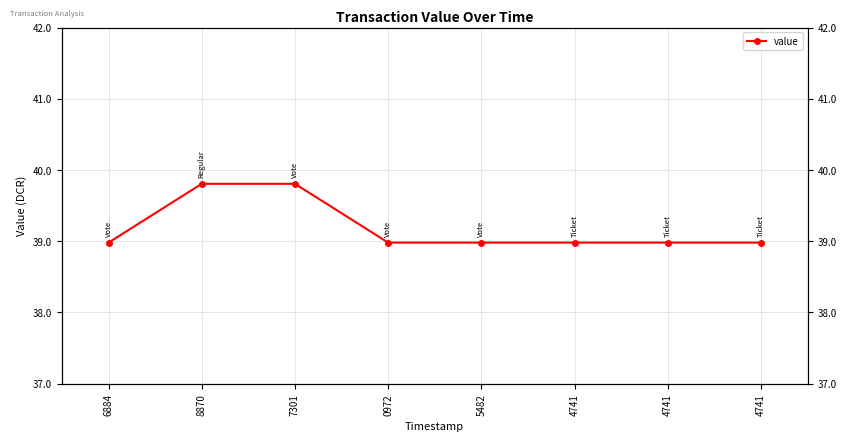

Count the number of data series in this chart.

1